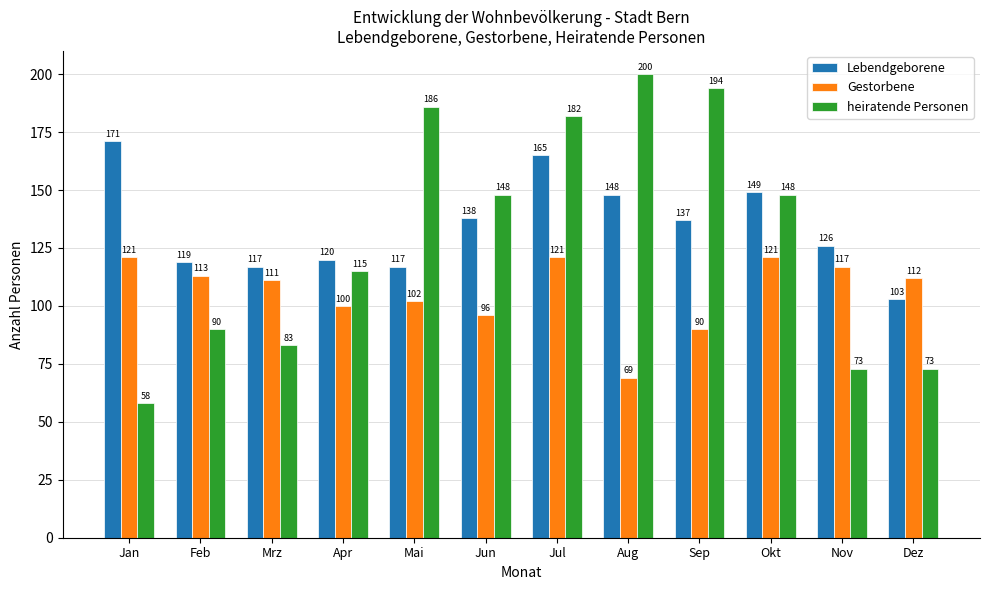

How many categories are shown in the chart?

12